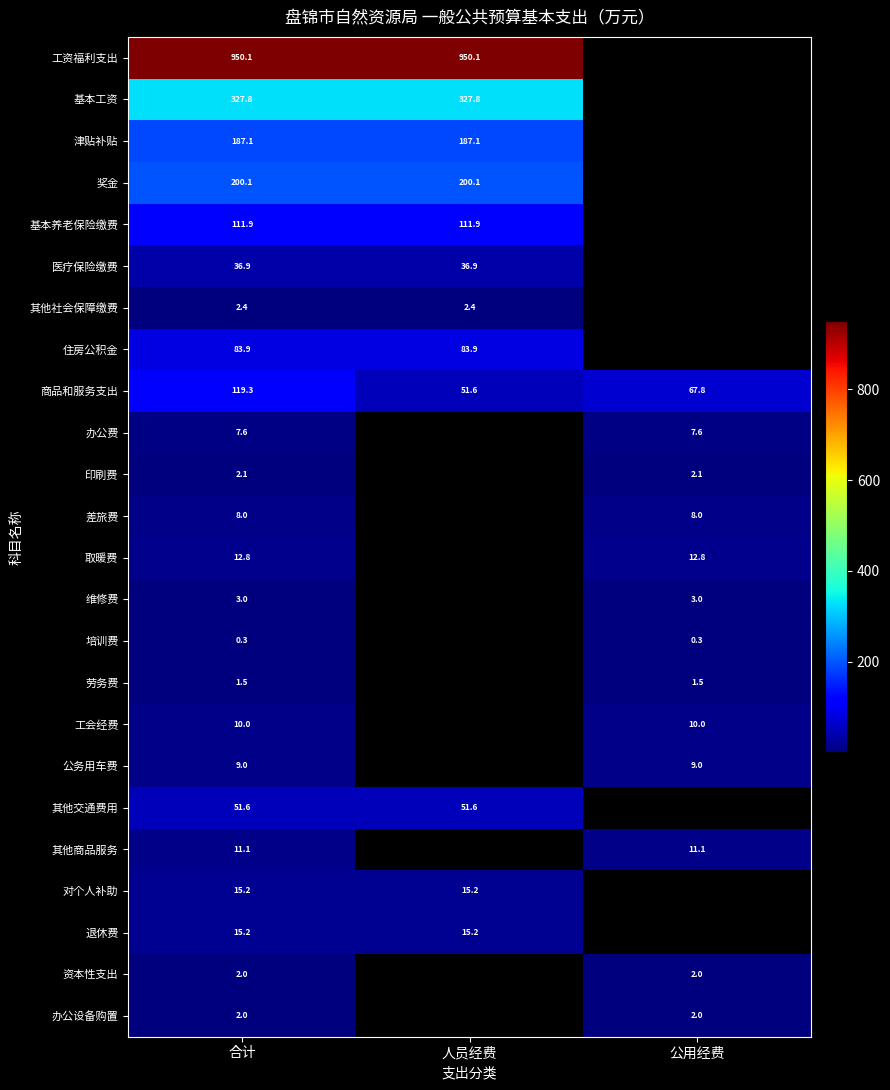

At which category is the sum across all series the highest?

合计